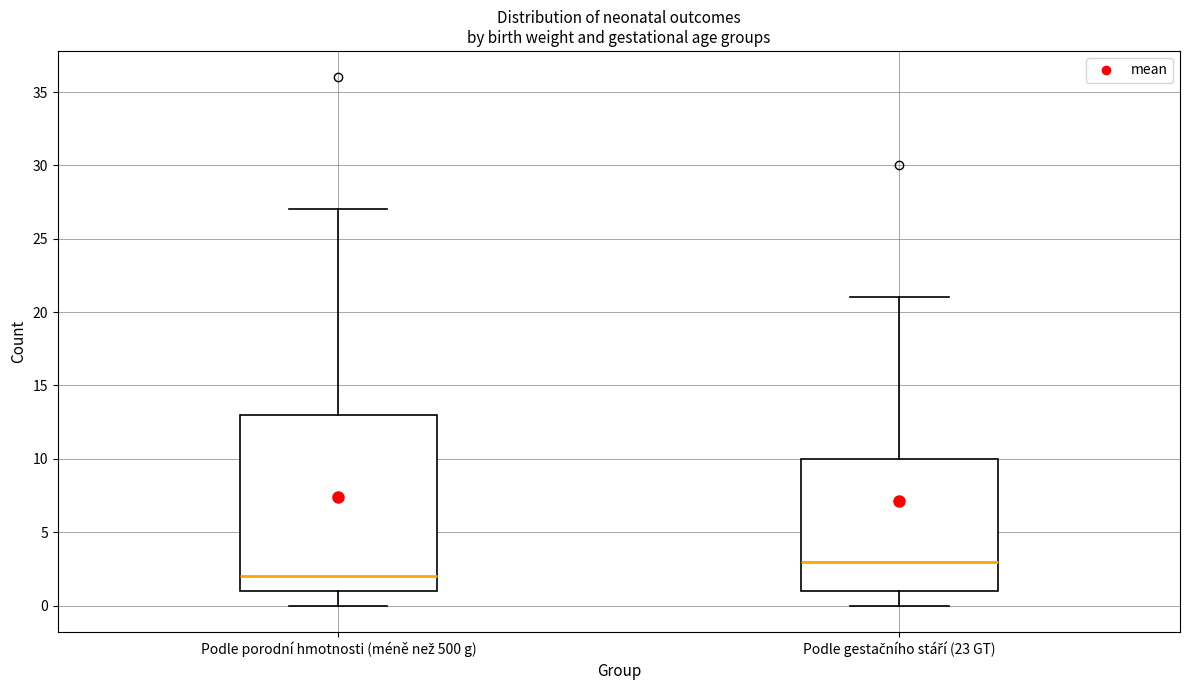

Reading left to right, read every box against the y-axis: the position of its median line, the range the box covers, and the ends of its whiskers. The values are not printed on the chart, so give them approximately, as read against the axis.

Podle porodní hmotnosti (méně než 500 g): median 2, box 1 to 13, whiskers 0 to 27
Podle gestačního stáří (23 GT): median 3, box 1 to 10, whiskers 0 to 21